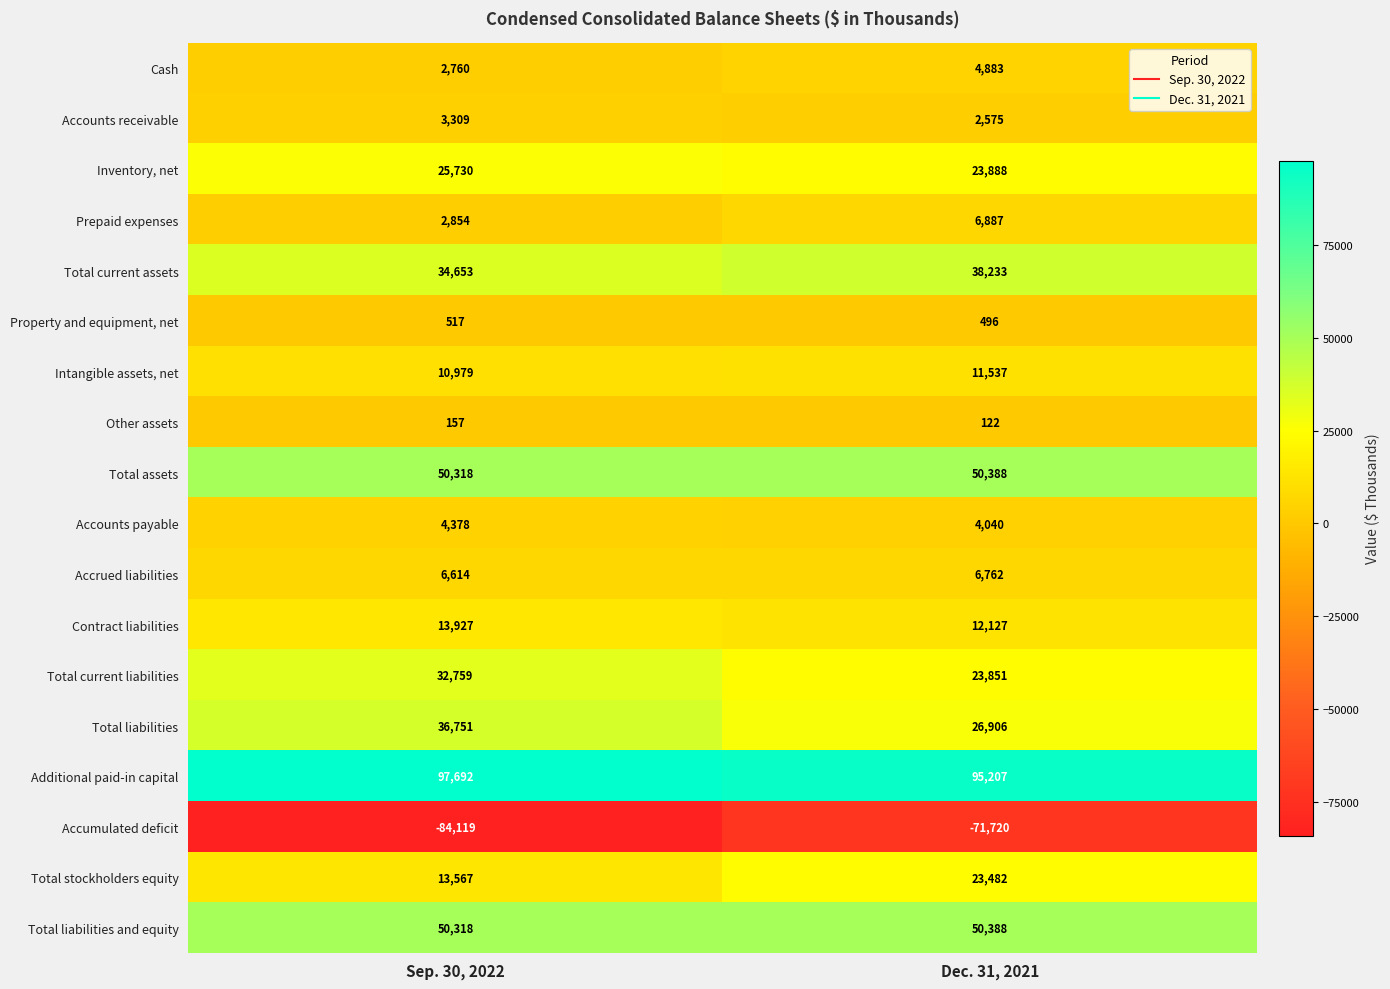

What is the sum of the Total current liabilities values at Sep. 30, 2022 and Dec. 31, 2021?

56610